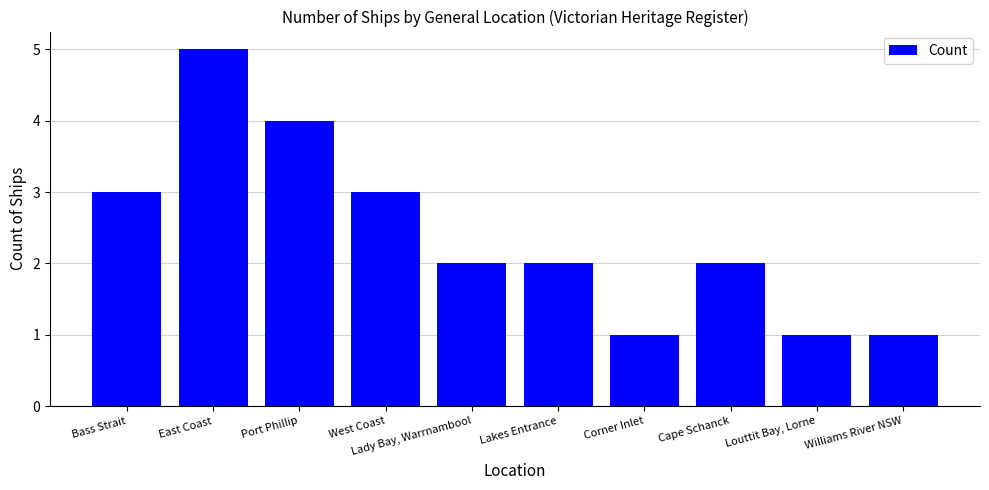

Which has a higher value, Cape Schanck or West Coast?

West Coast